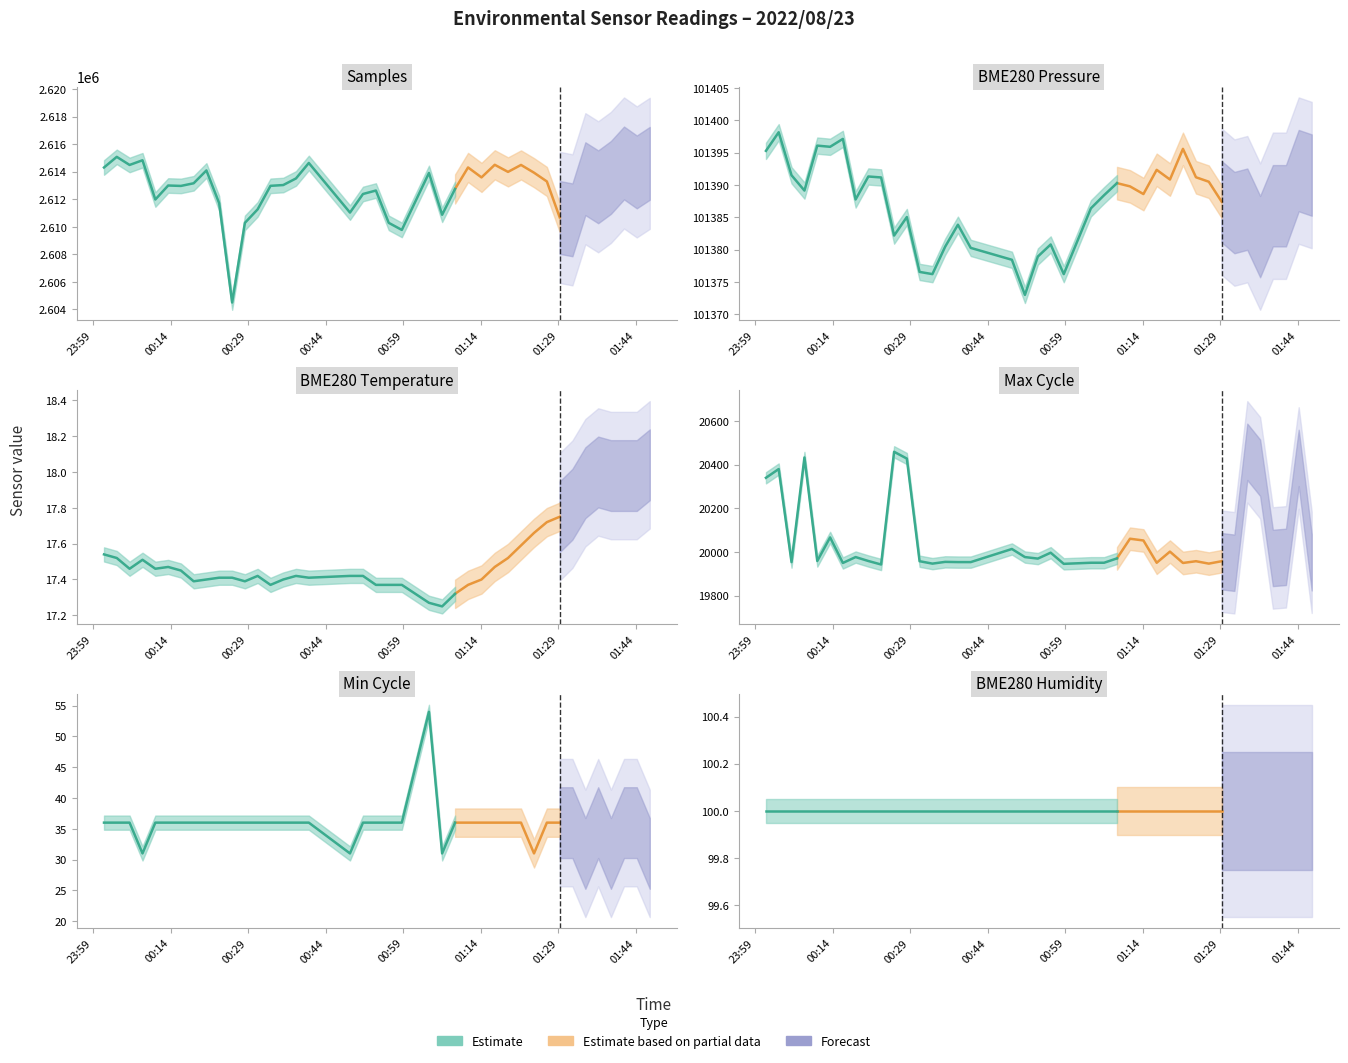

Where is BME280_humidity nearest to the value 100?

2022/08/23 00:01:07